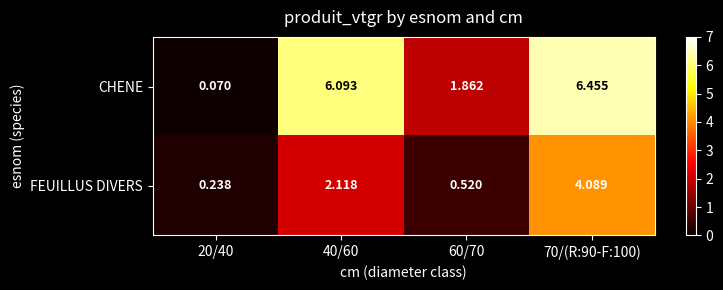

Count the number of data series in this chart.

2